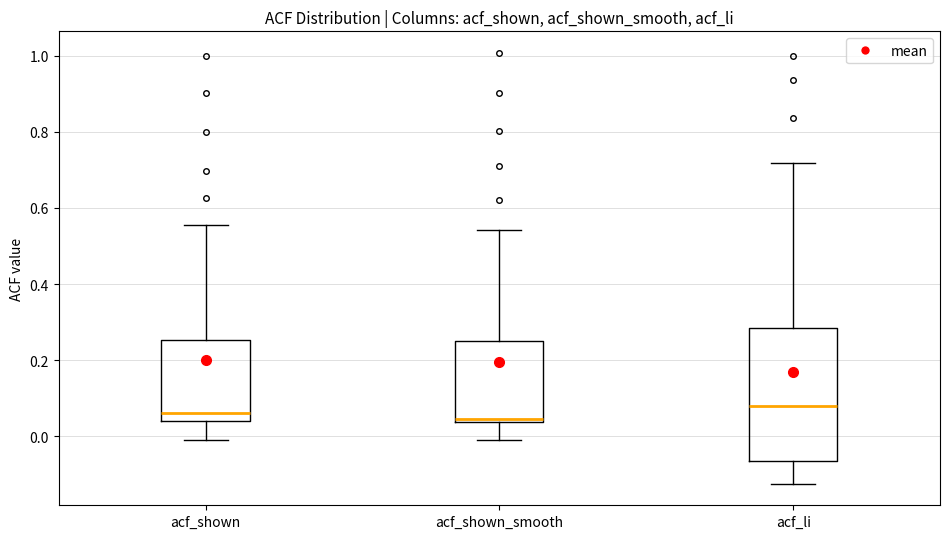

Where is the upper edge of the box for acf_shown_smooth on the y-axis? The values are not printed on the chart, so give them approximately, as read against the axis.

0.26